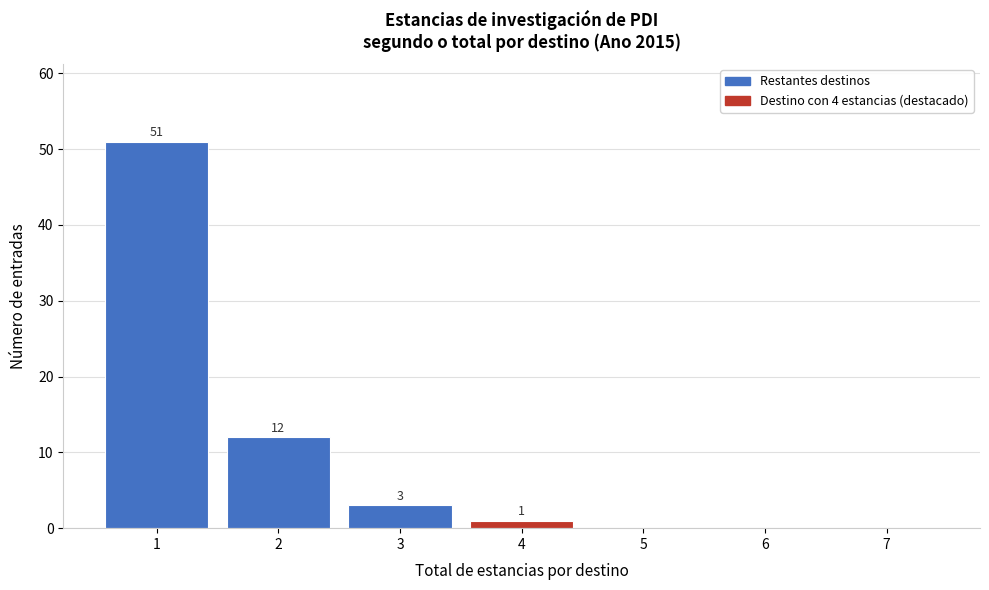

Reading left to right, what are all the values shown in this chart?

1=51	2=12	3=3	4=1	5=0	6=0	7=0